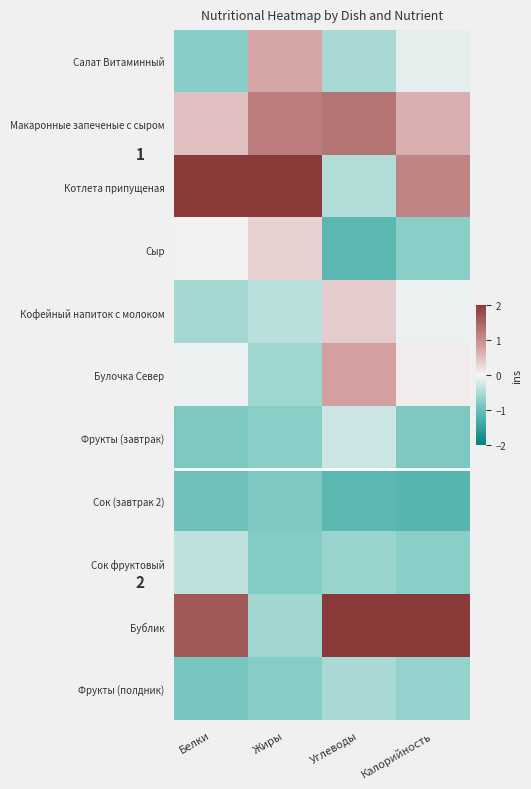

Reading left to right, list all the values displayed in this chart.

Салат Витаминный: Белки=-0.7	Жиры=0.7	Углеводы=-0.5	Калорийность=-0.1
Макаронные запеченые с сыром: Белки=0.5	Жиры=1.2	Углеводы=1.3	Калорийность=0.7
Котлета припущеная: Белки=2.2	Жиры=2.4	Углеводы=-0.5	Калорийность=1.1
Сыр: Белки=0.0	Жиры=0.3	Углеводы=-1.1	Калорийность=-0.7
Кофейный напиток с молоком: Белки=-0.5	Жиры=-0.4	Углеводы=0.4	Калорийность=-0.1
Булочка Север: Белки=-0.1	Жиры=-0.6	Углеводы=0.8	Калорийность=0.1
Фрукты (завтрак): Белки=-0.8	Жиры=-0.7	Углеводы=-0.3	Калорийность=-0.8
Сок (завтрак 2): Белки=-0.9	Жиры=-0.8	Углеводы=-1.1	Калорийность=-1.2
Сок фруктовый: Белки=-0.4	Жиры=-0.8	Углеводы=-0.6	Калорийность=-0.7
Бублик: Белки=1.6	Жиры=-0.6	Углеводы=2.2	Калорийность=2.4
Фрукты (полдник): Белки=-0.9	Жиры=-0.8	Углеводы=-0.5	Калорийность=-0.6